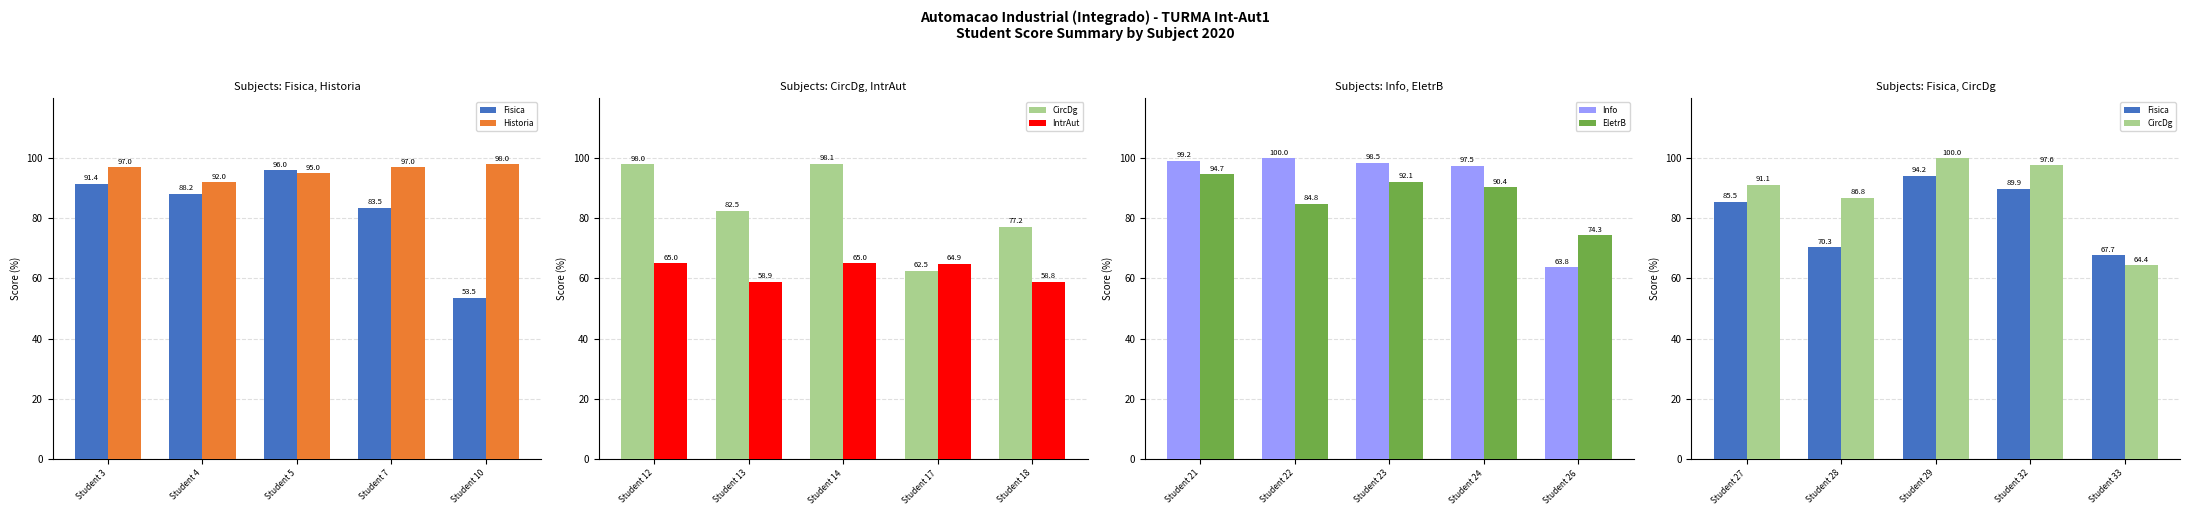

What is the difference between the maximum and second lowest values in the Fisica series?

23.8